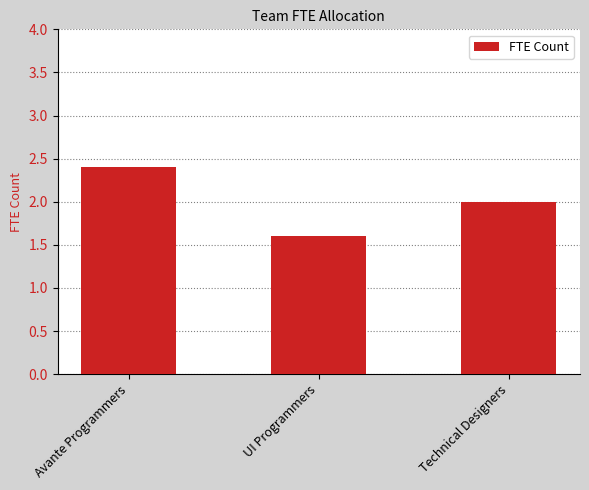

What is the sum of all values?

6.0